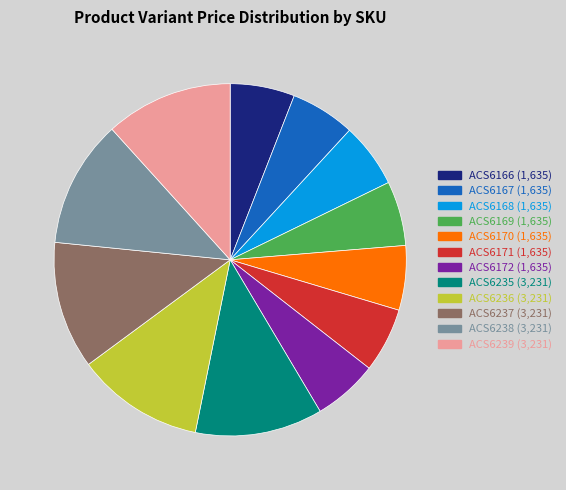

Do ACS6170 and ACS6167 together represent more than half of the pie?

No